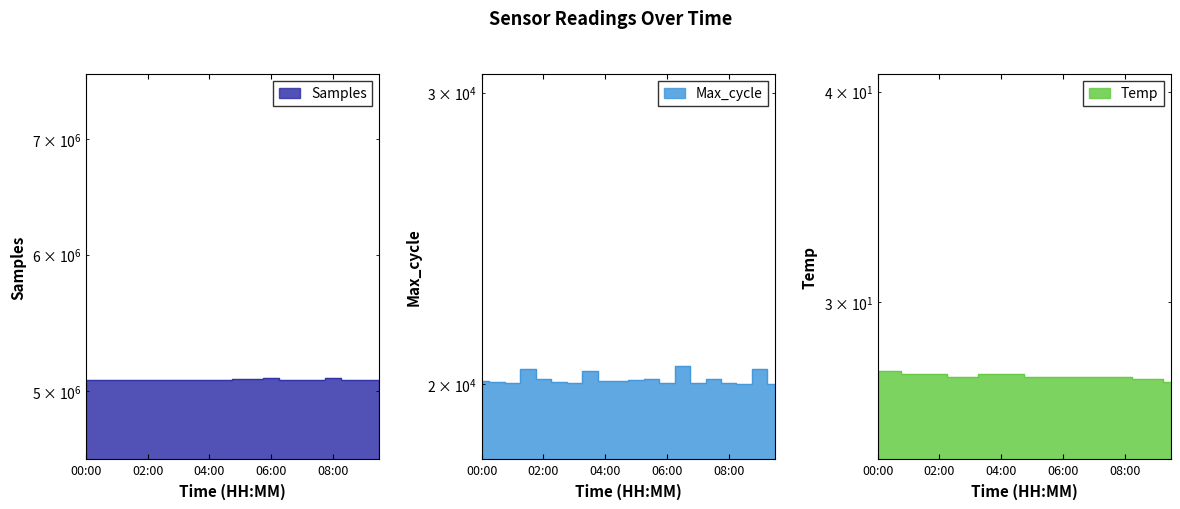

What is the highest value of the Max_cycle series?

20522.0